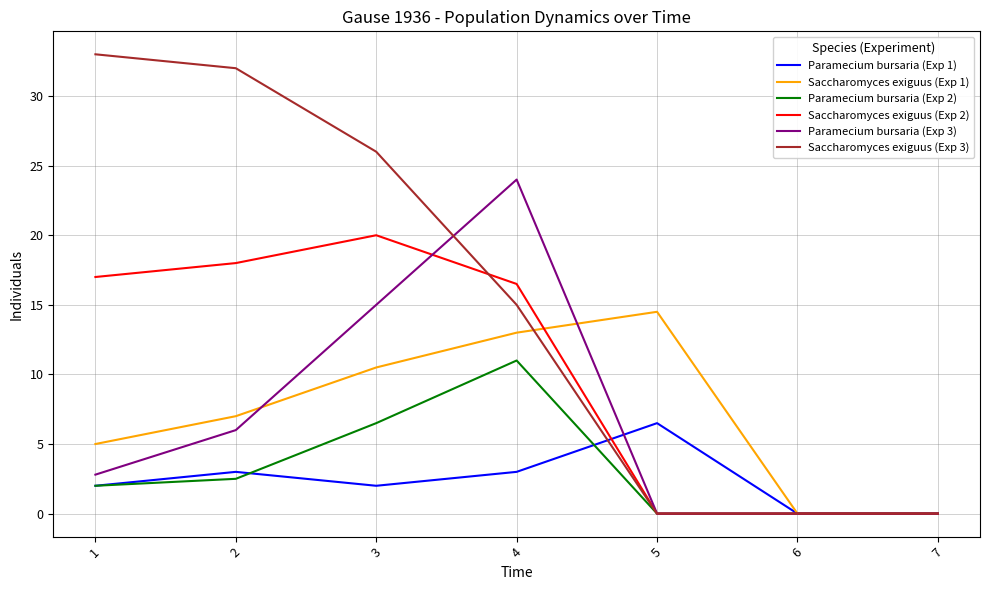

At which category does Paramecium bursaria (Exp 1) reach its first local peak?

2